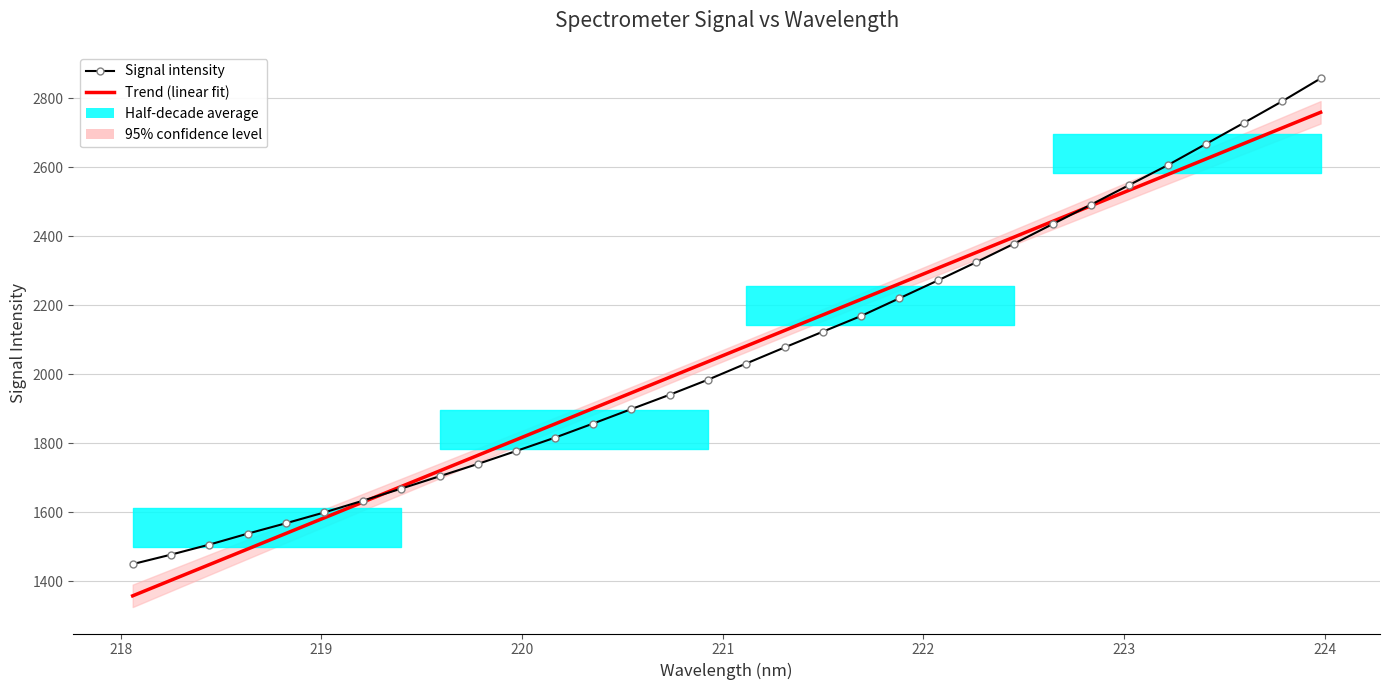

How many times do Signal intensity and Trend (linear fit) cross each other?

2